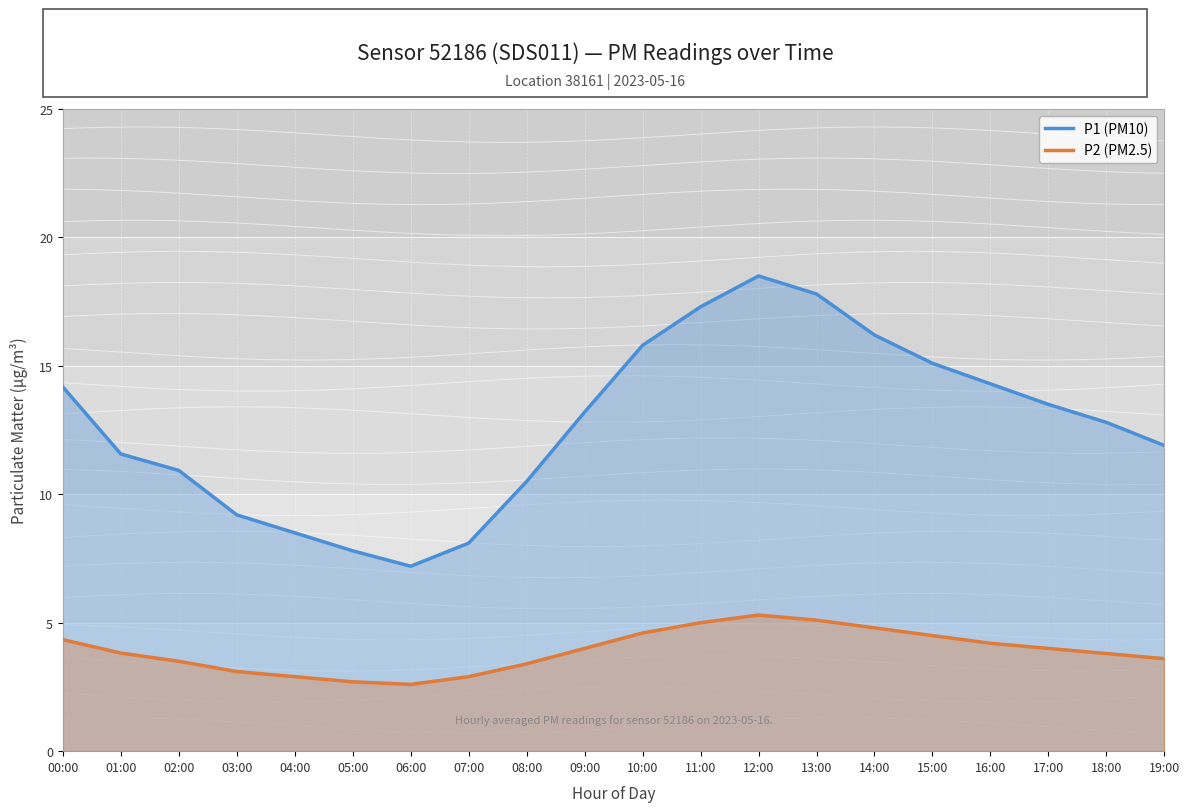

How many interior local valleys does the P1 (PM10) series have?

1